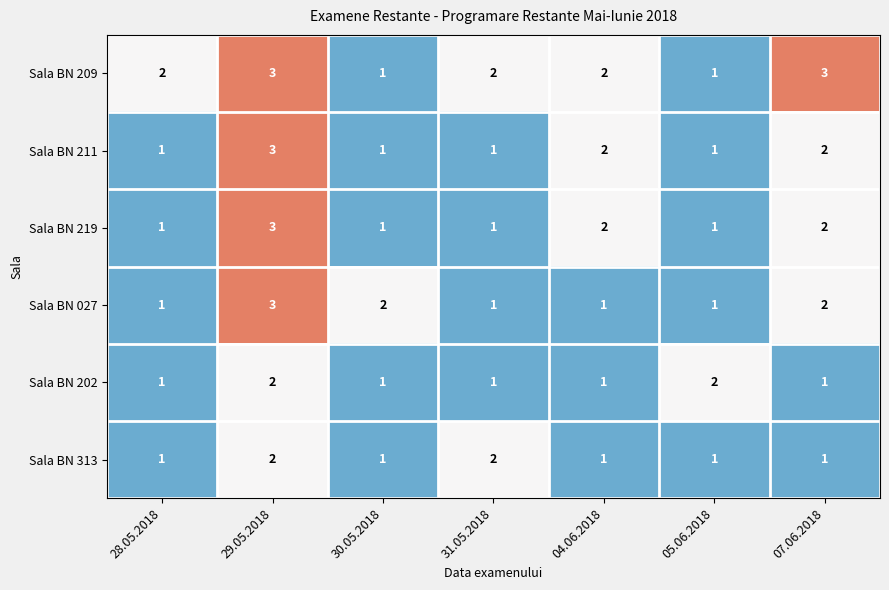

What is the maximum value for Sala BN 219?

3